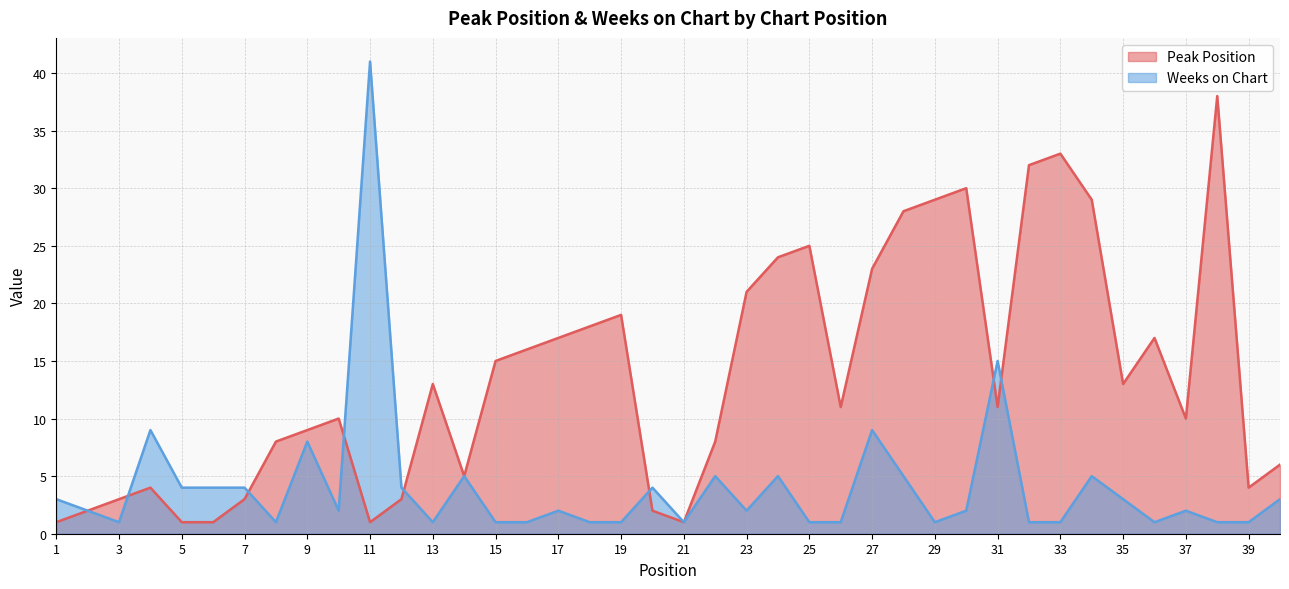

What is the approximate value of Weeks on Chart at 38?

1